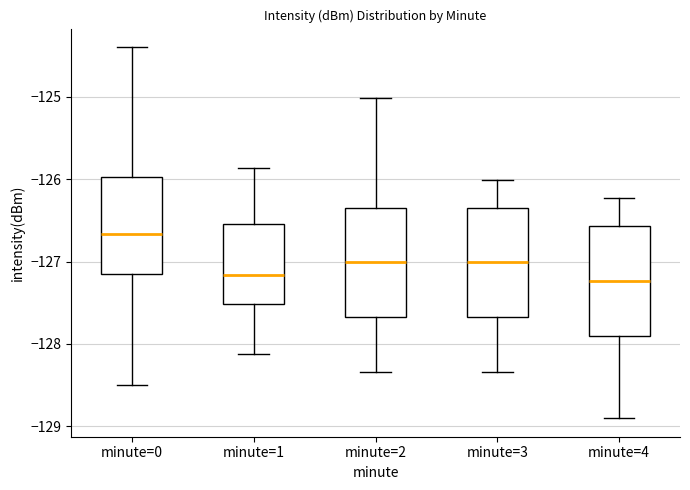

Where does the median line of the box for minute=1 sit on the y-axis? The values are not printed on the chart, so give them approximately, as read against the axis.

-127.2